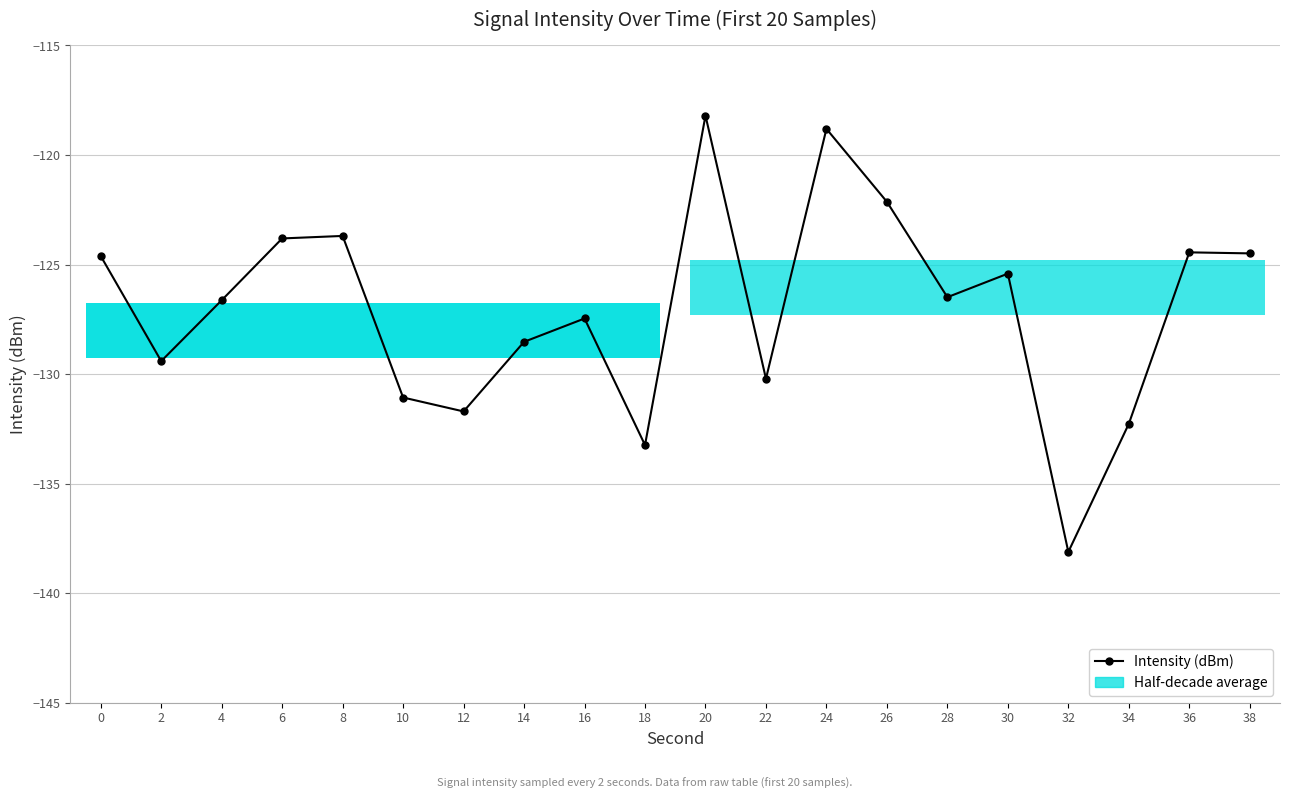

What is the average value?

-127.0